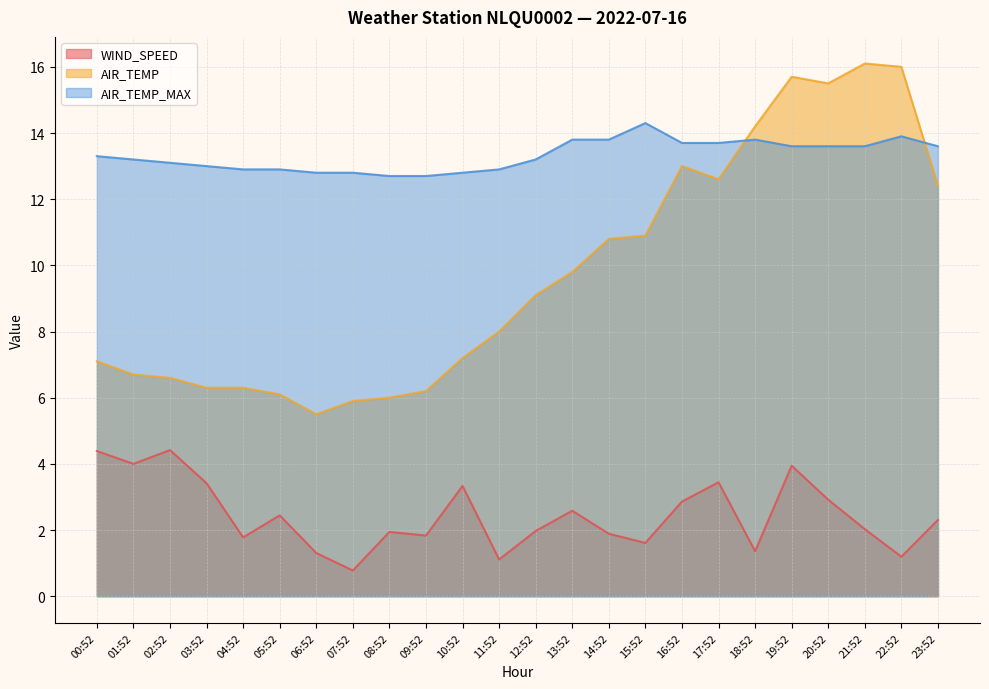

What value does the AIR_TEMP series have at 16:52?

13.0